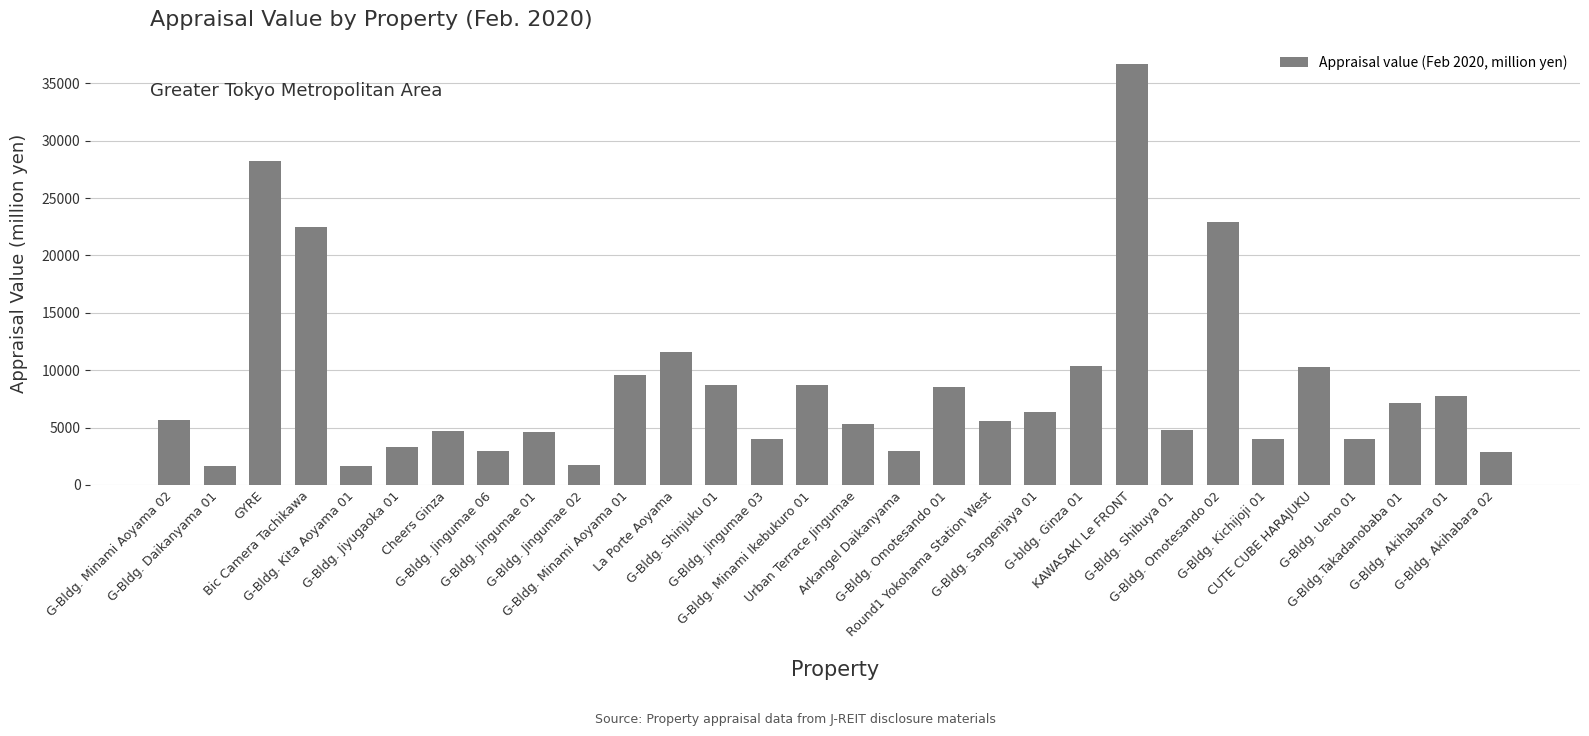

What is the greatest value displayed?

36700